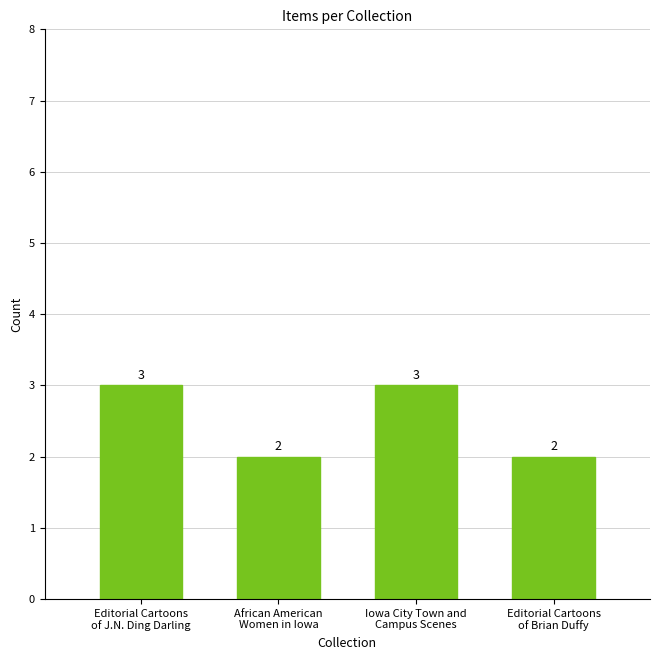

Reading left to right, list all the values displayed in this chart.

3	2	3	2